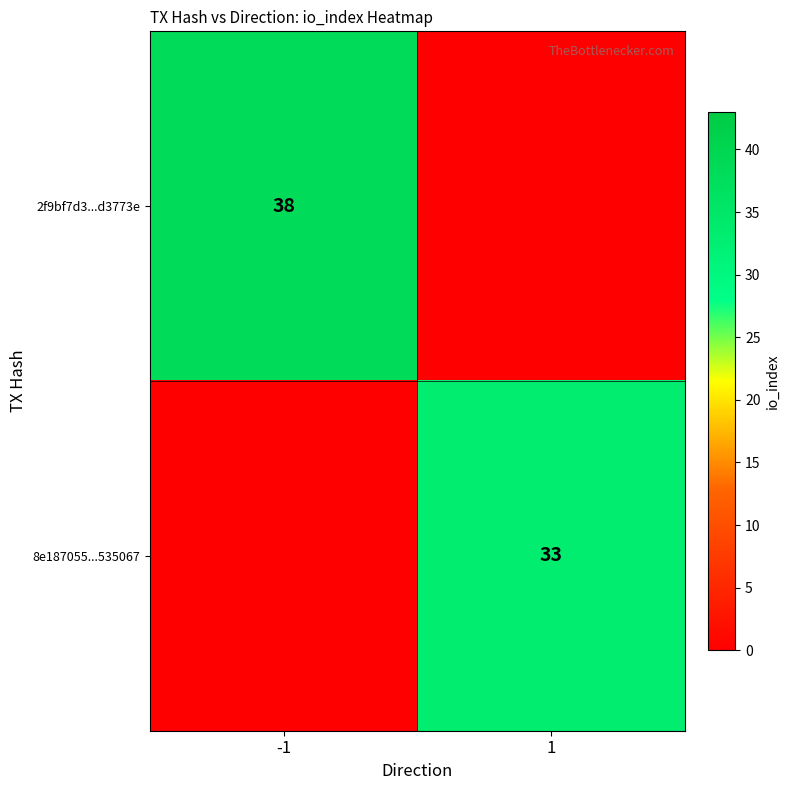

True or false: 2f9bf7d3...d3773e has a value of 38 at -1.

True